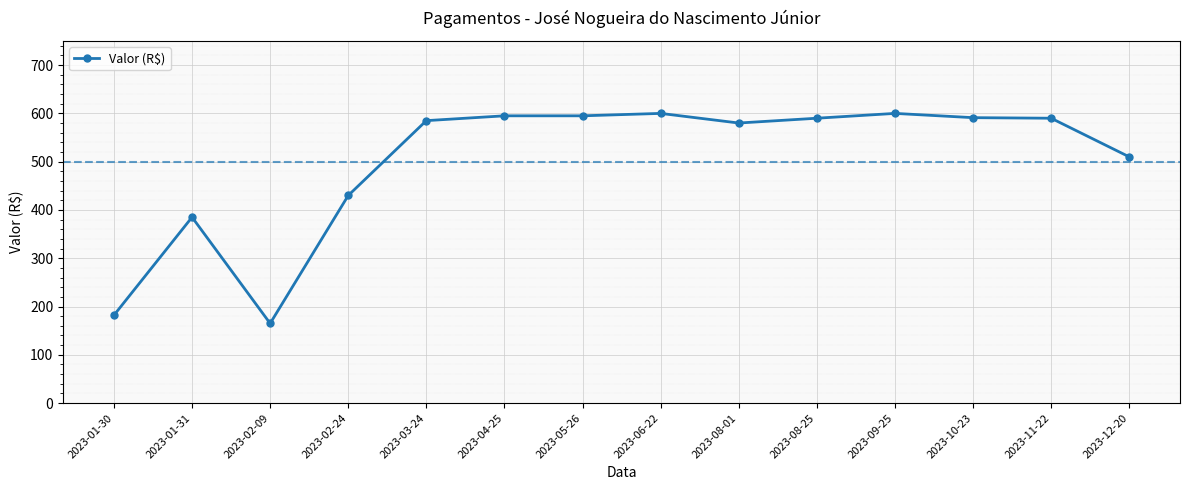

How many data points are less than 590?

7